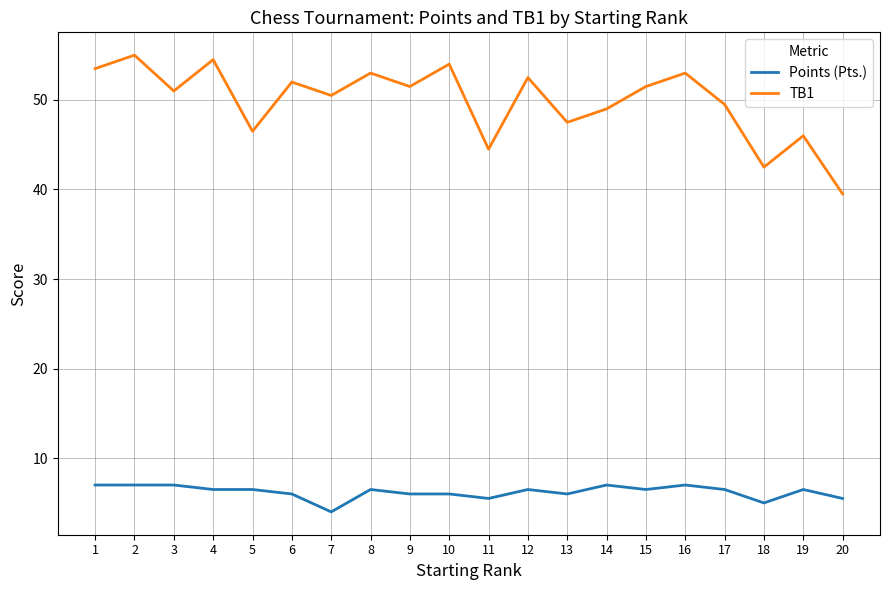

Does the chart have visible grid lines?

Yes